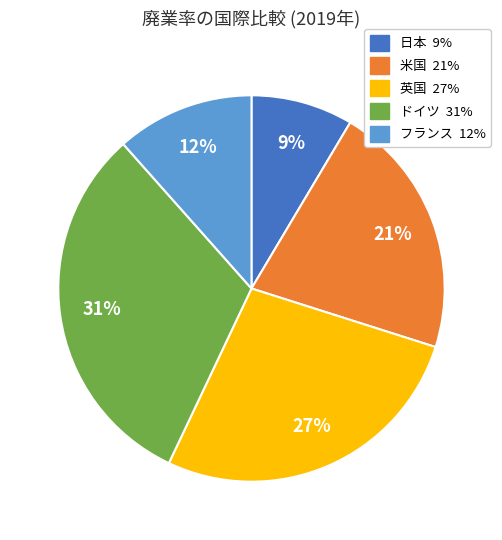

To the nearest percent, what percentage of the pie is フランス?

12%